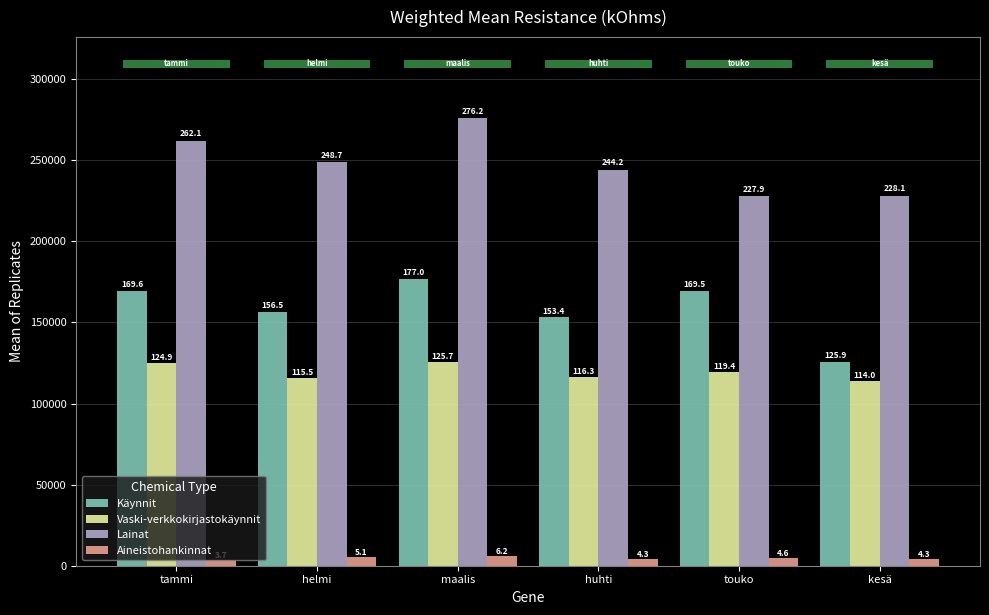

List the series in order of their peak value, highest first.

Lainat, Käynnit, Vaski-verkkokirjastokäynnit, Aineistohankinnat